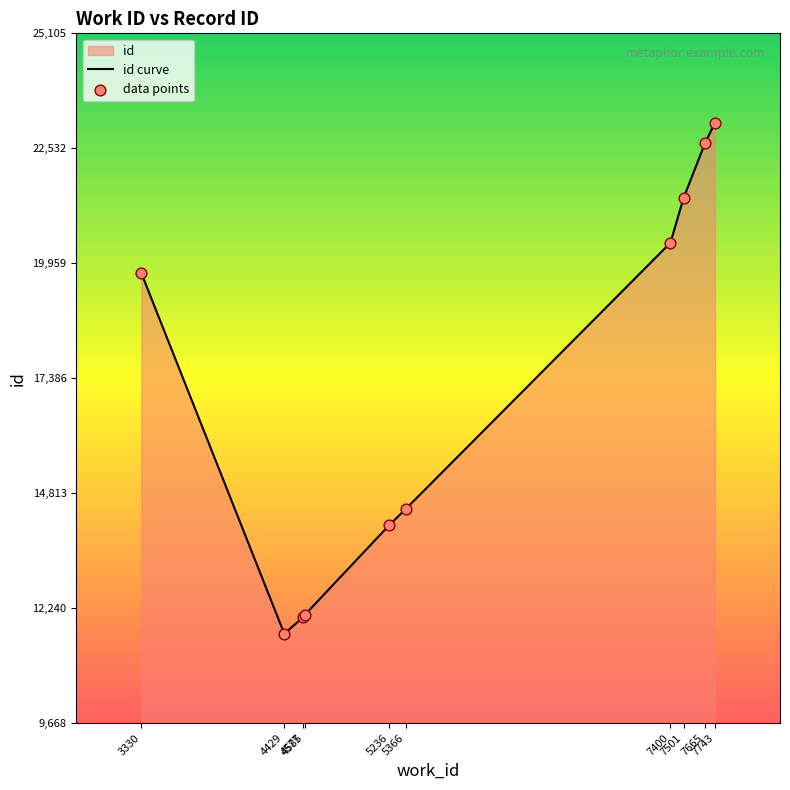

Which series has the largest Y range (max minus min)?

id curve